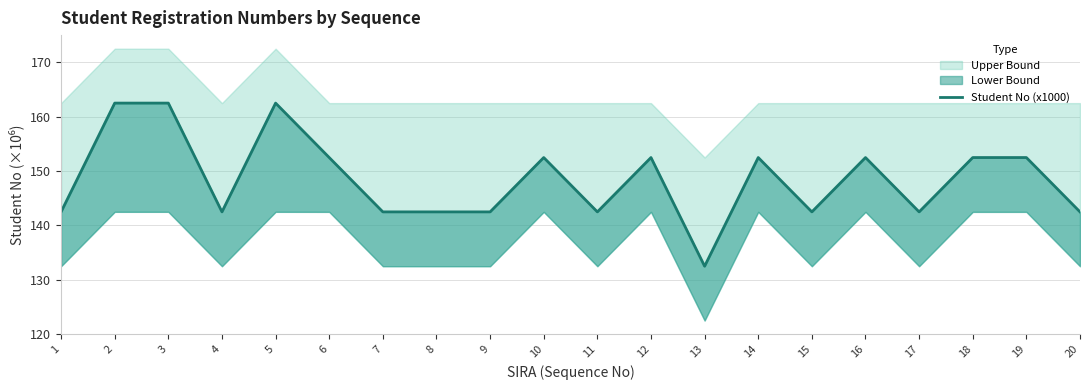

What is the average value?

148.5